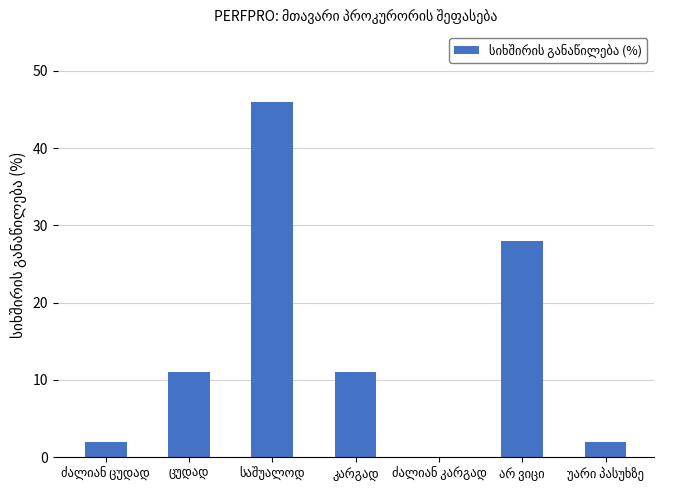

What is the maximum value shown in the chart?

46